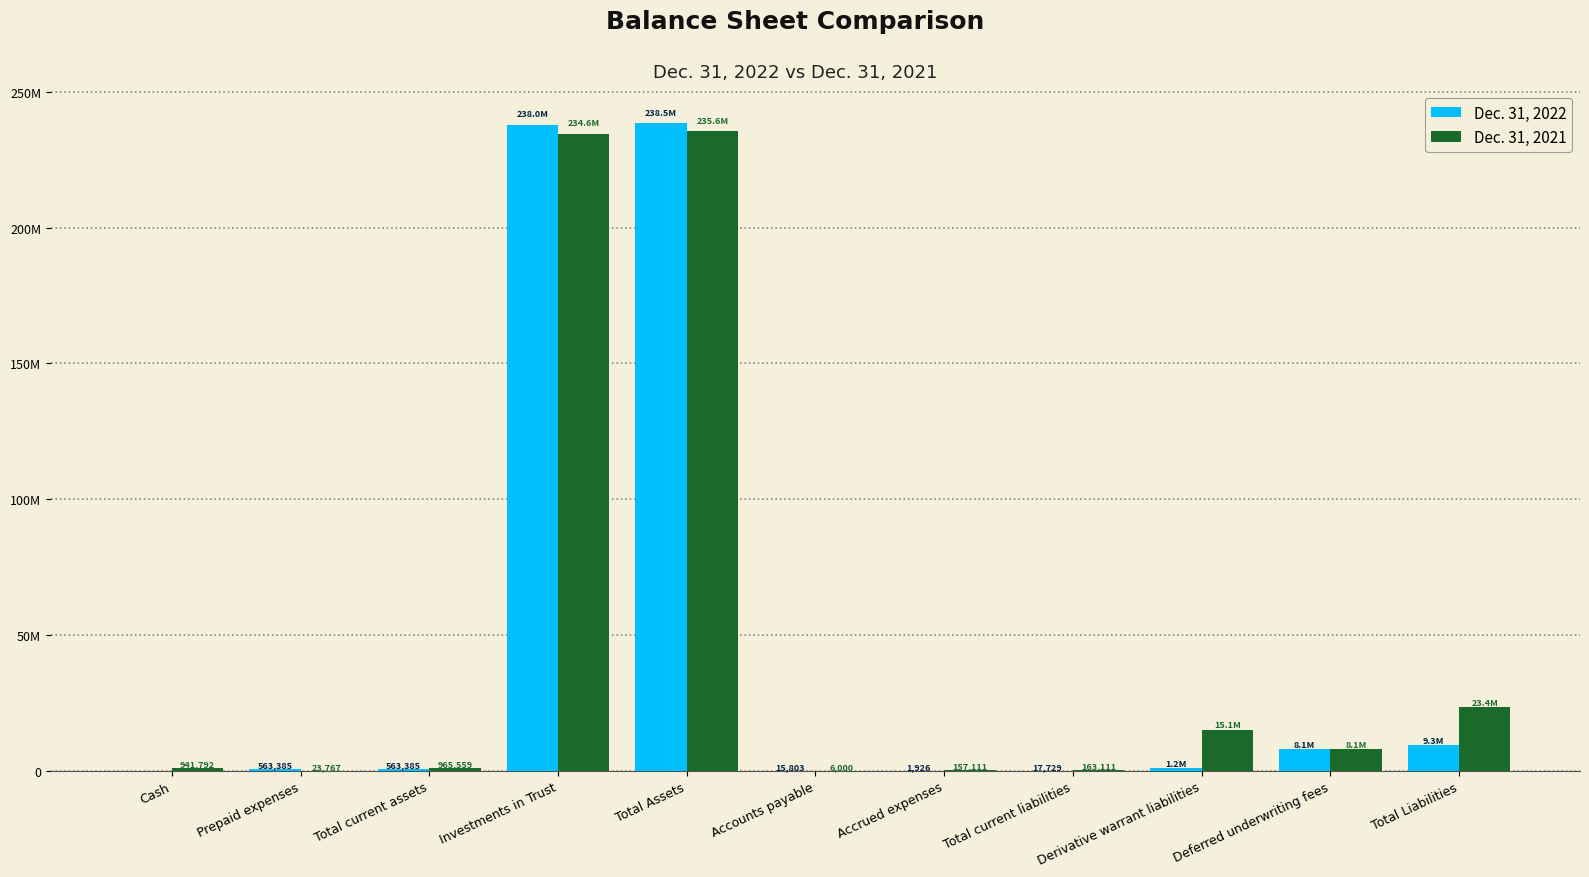

Are the bars grouped side by side (vs. stacked)?

Yes